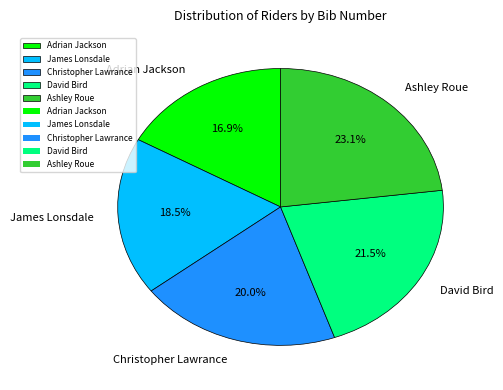

To the nearest percent, what portion does Adrian Jackson represent?

17%